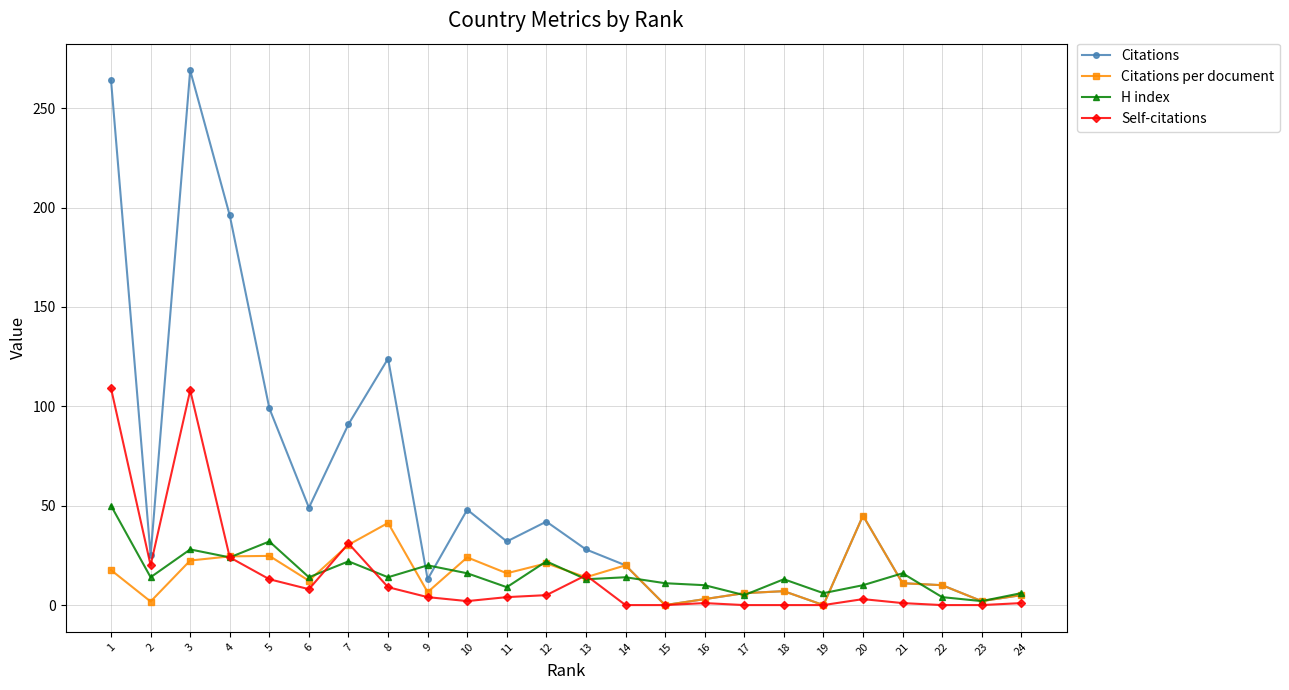

Is the value of Citations per document at 15 greater than the value of H index at 2?

No